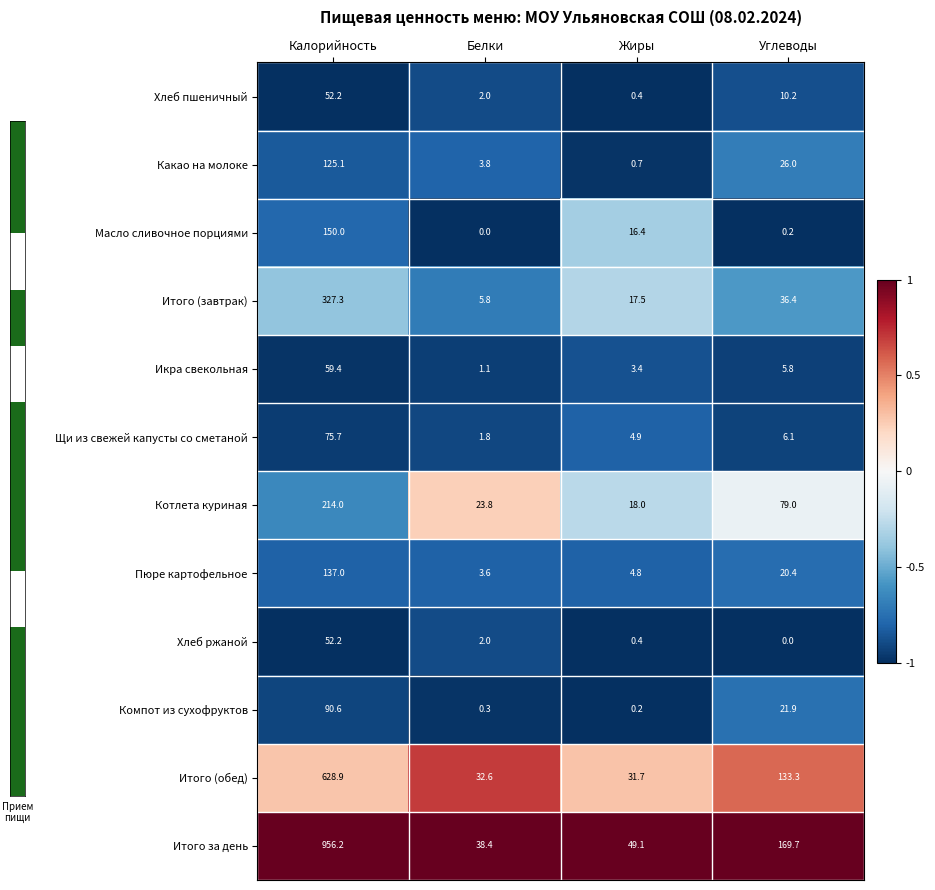

What is the average value of the Икра свекольная series?

17.4